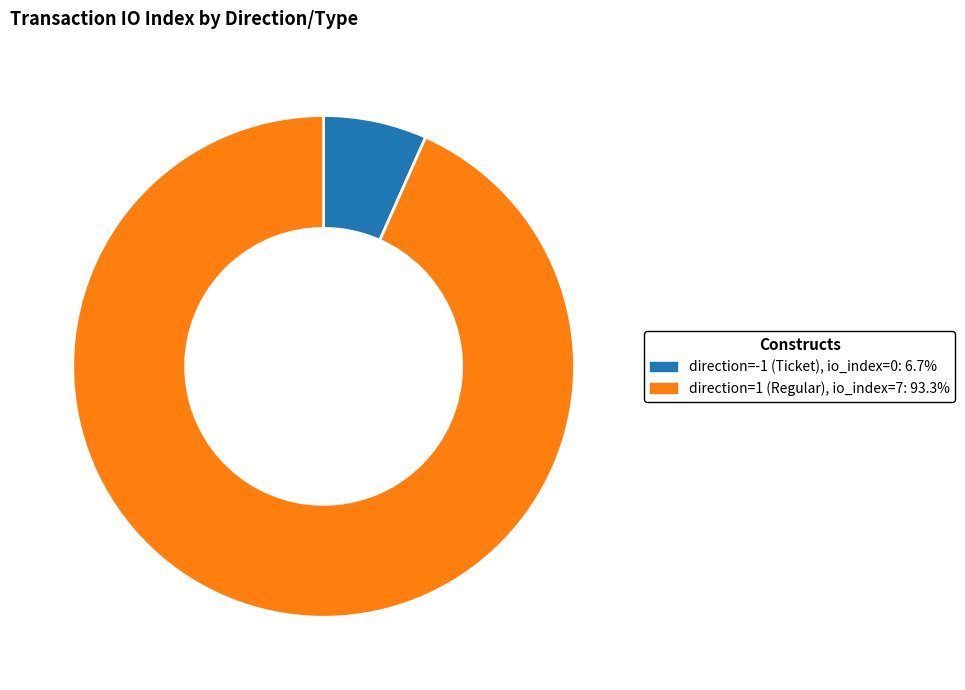

Is there a majority slice in this chart?

Yes